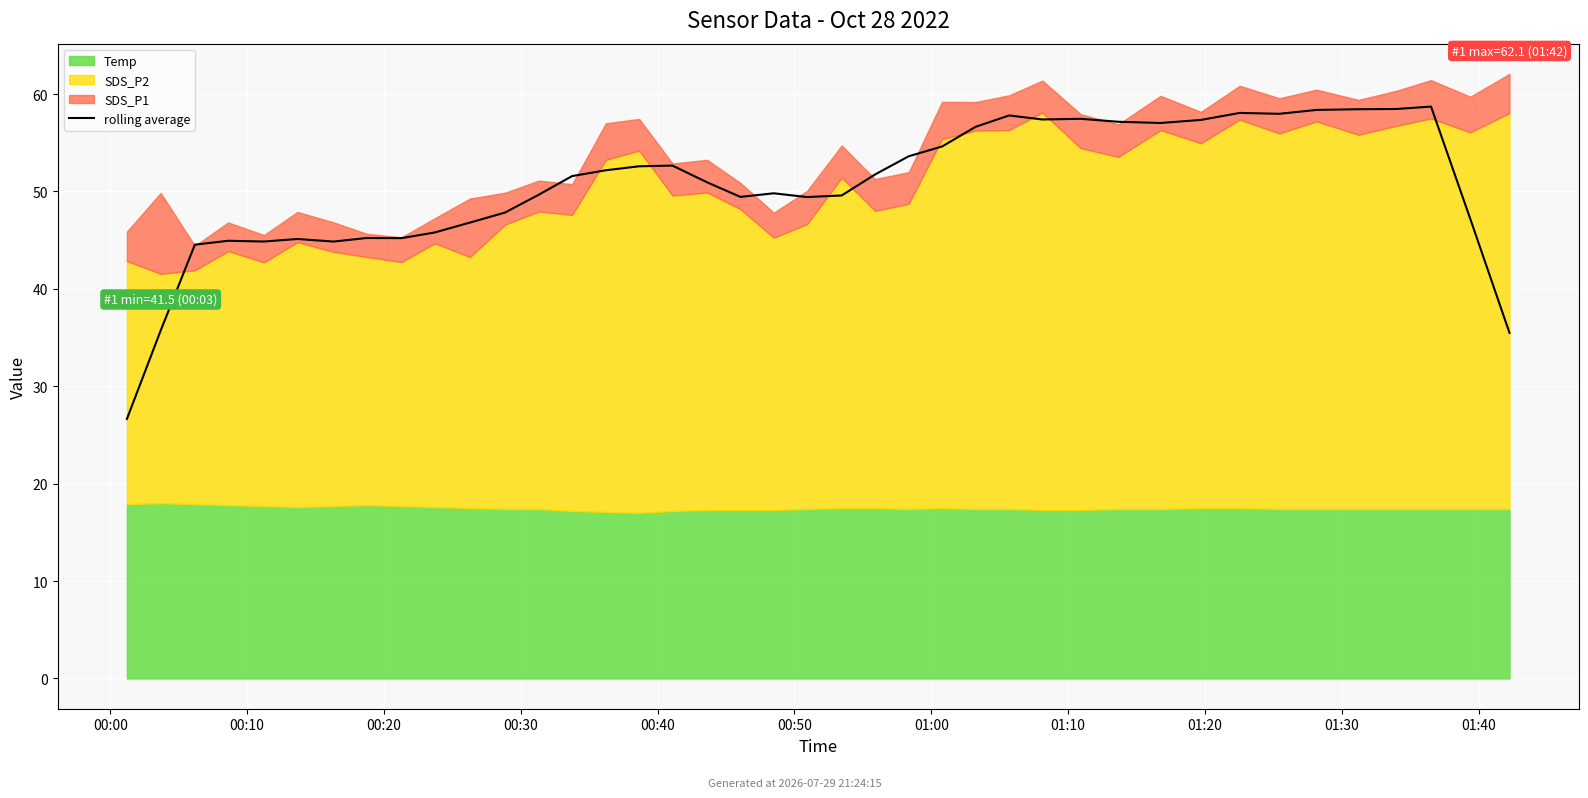

What is the approximate value at 31?

57.3